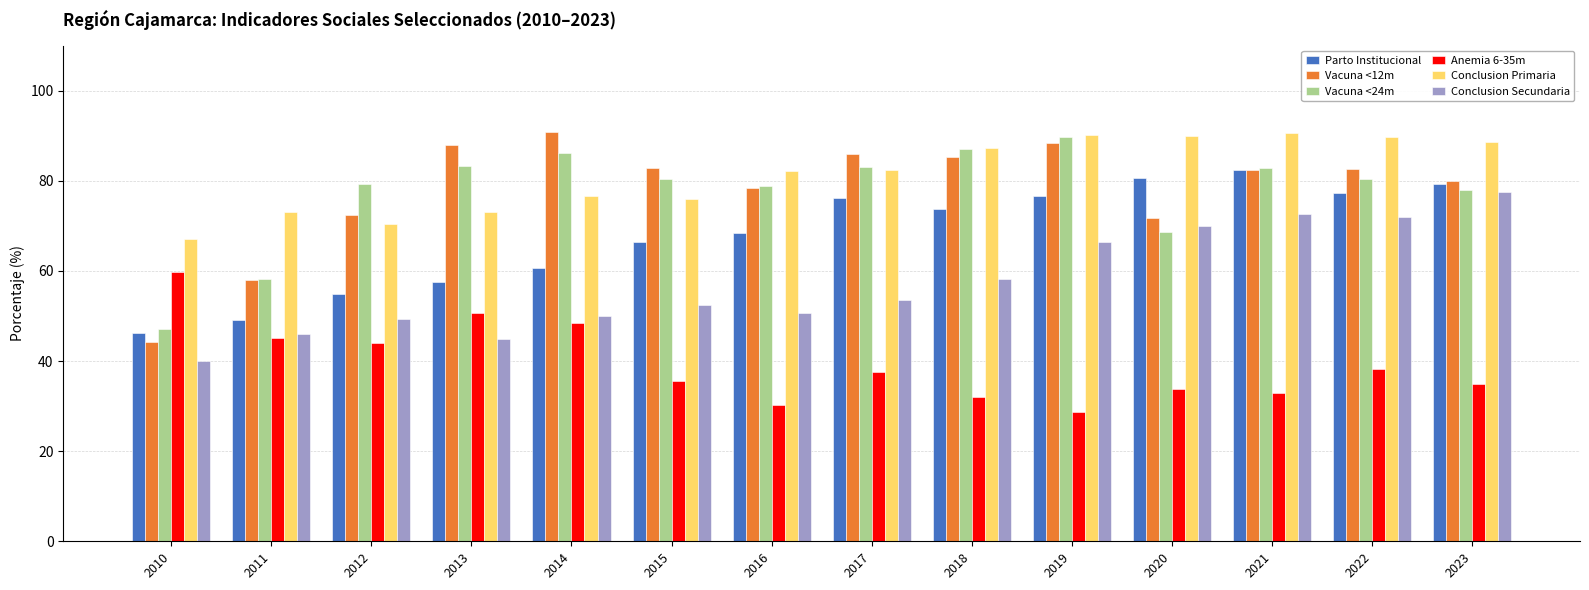

Which category has the lowest value in the Parto Institucional series?

2010